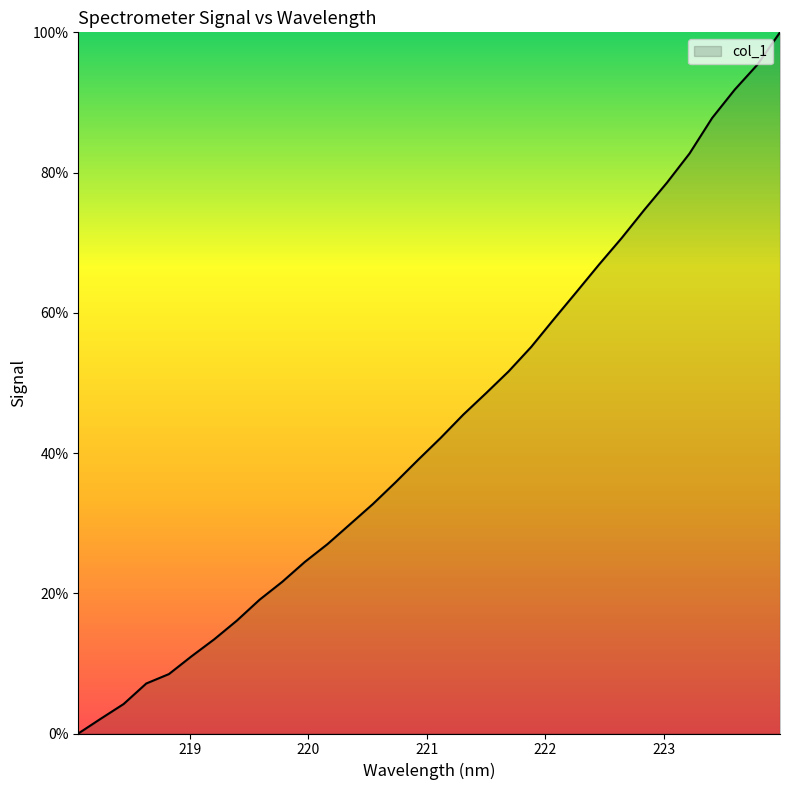

Reading left to right, list all the values displayed in this chart.

0.0	2.1	4.2	7.1	8.5	11.0	13.4	16.1	19.1	21.6	24.5	27.0	29.9	32.7	35.8	39.0	42.2	45.5	48.5	51.6	55.1	59.1	63.0	66.9	70.7	74.7	78.6	82.7	87.8	91.8	95.4	100.0